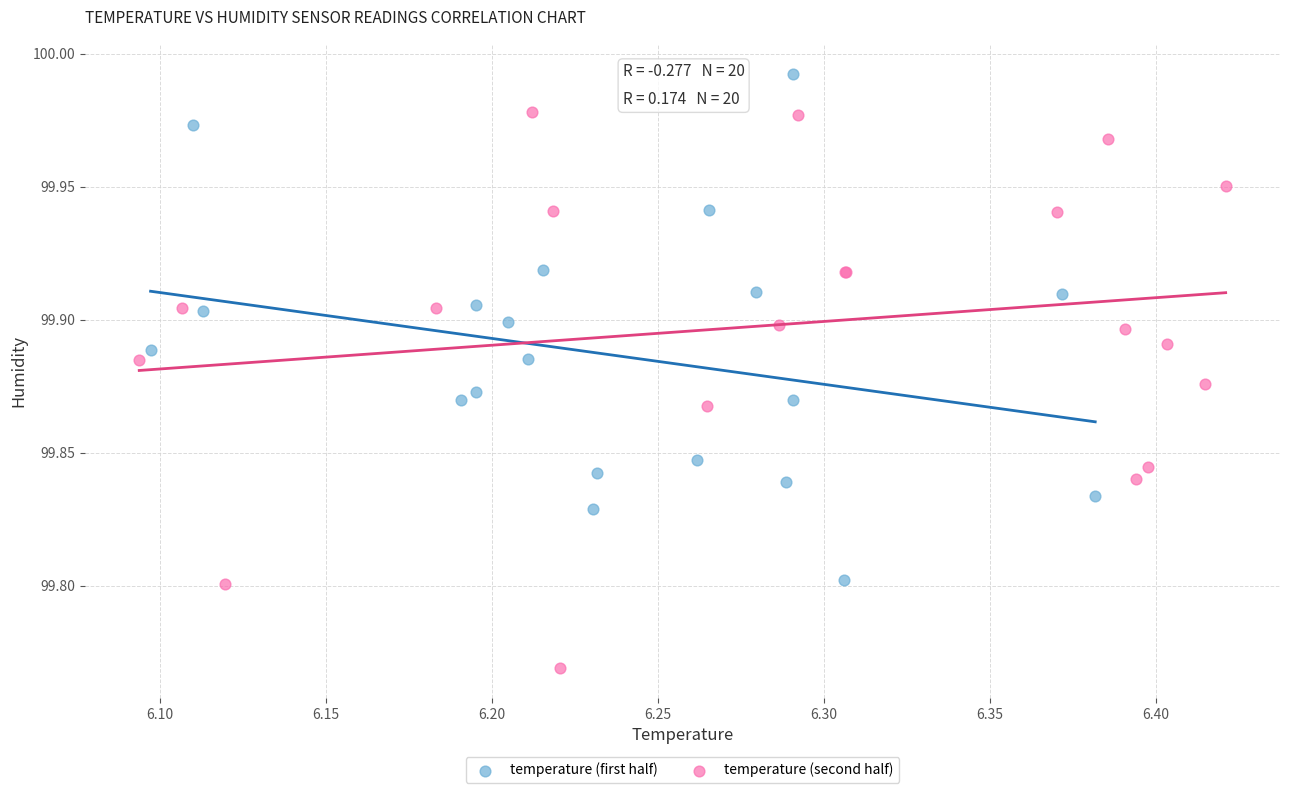

Which series reaches the minimum Y coordinate?

temperature (second half)